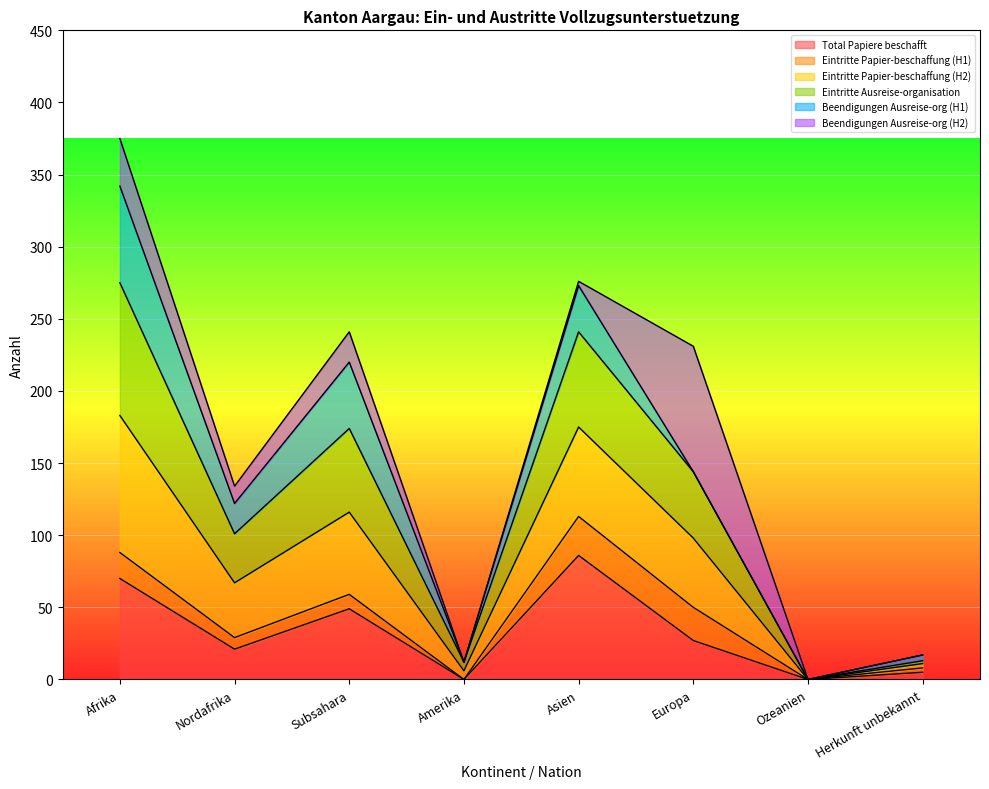

What are all the series names shown in the legend?

Total Papiere beschafft, Eintritte Papier-beschaffung (H1), Eintritte Papier-beschaffung (H2), Eintritte Ausreise-organisation, Beendigungen Ausreise-org (H1), Beendigungen Ausreise-org (H2)